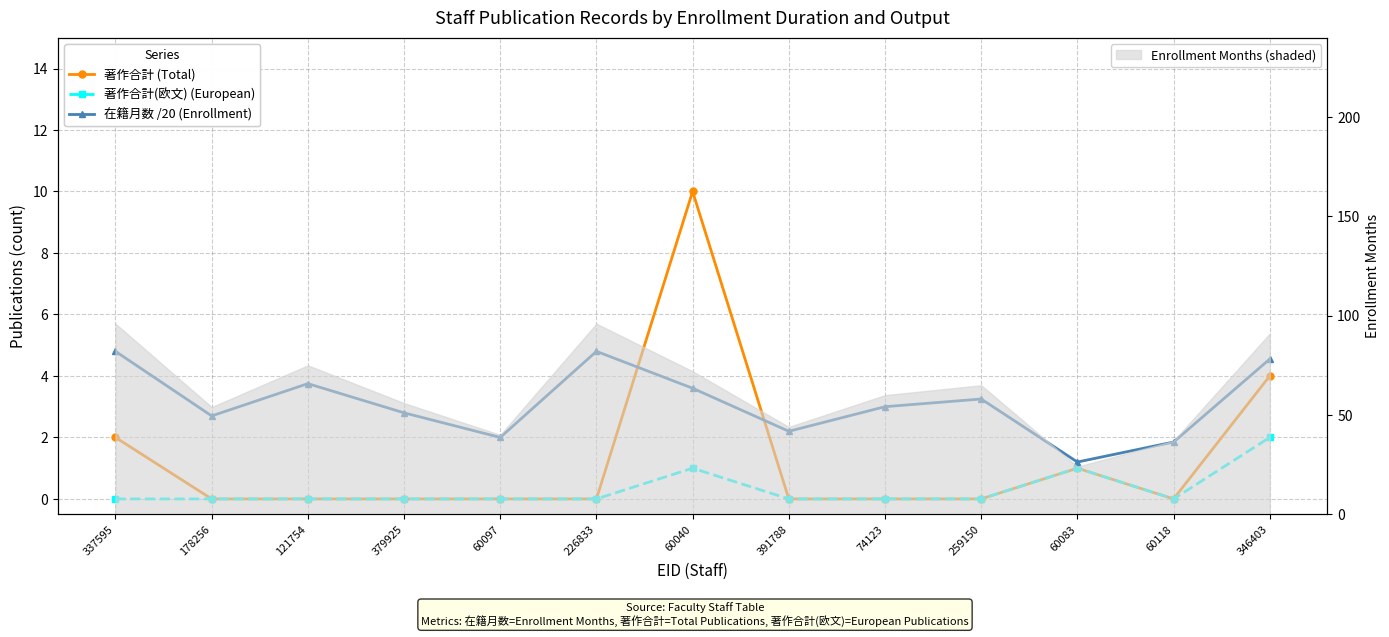

In 著作合計(欧文) (European), how many points are lower than both neighbors (excluding endpoints)?

1